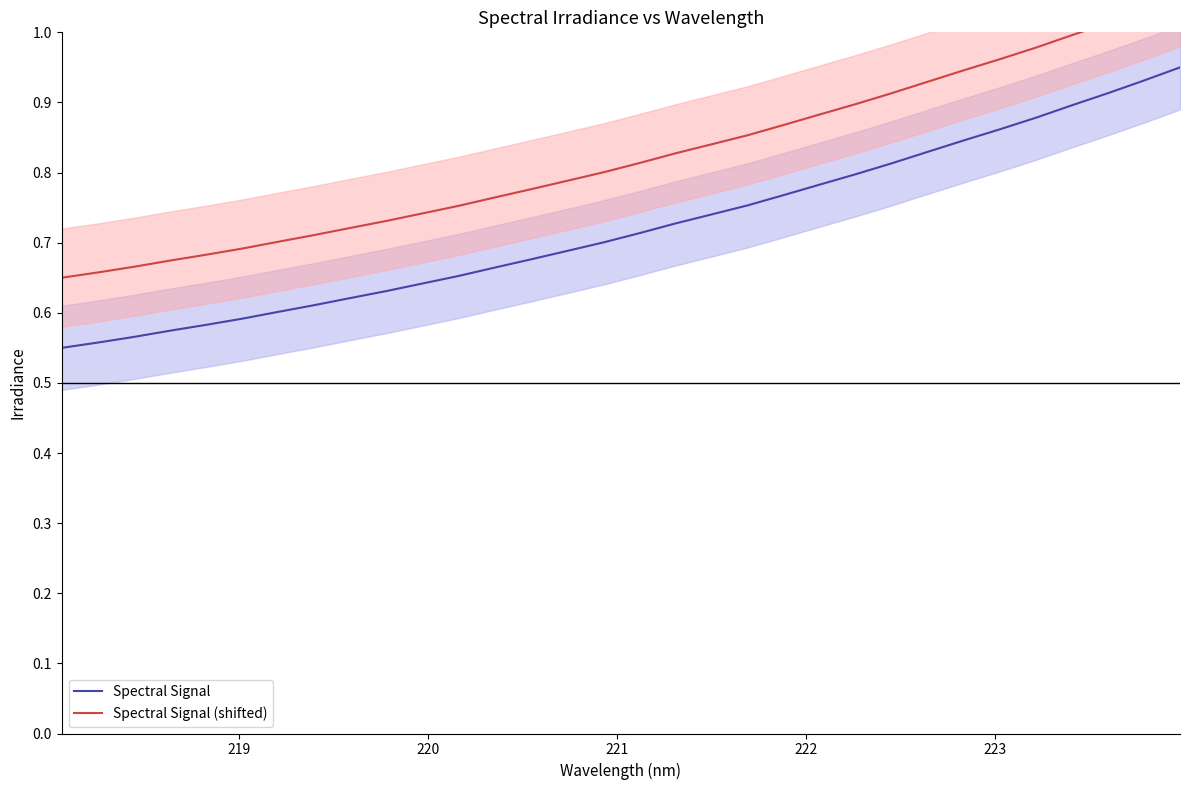

True or false: Spectral Signal (shifted) has more than 0 points higher than both neighbors.

False